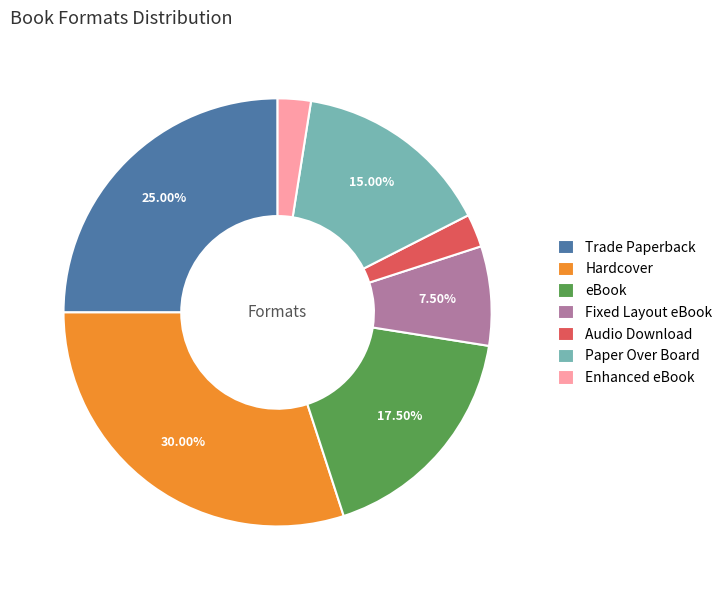

Count the number of slices in the pie.

7